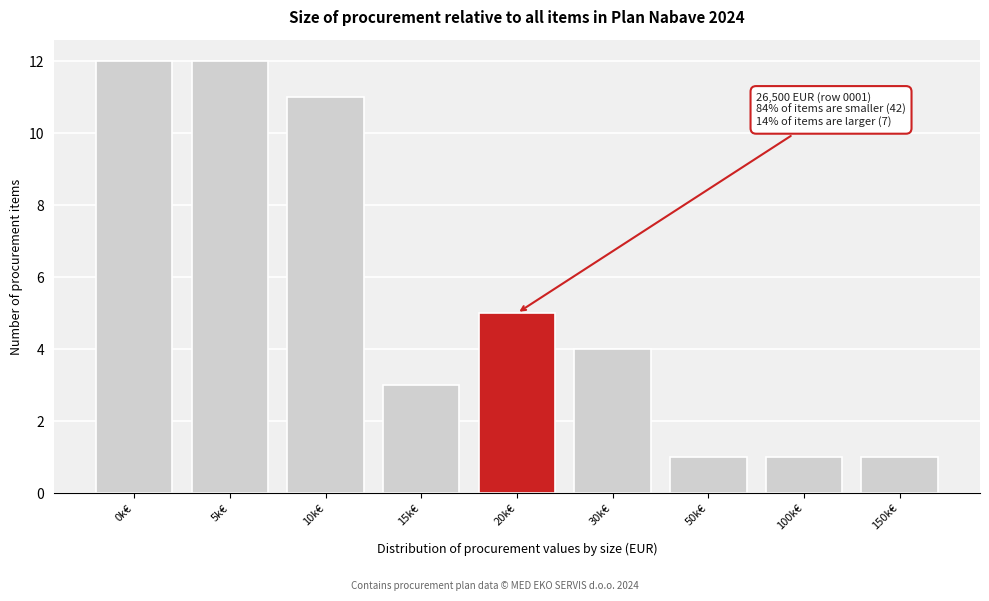

Reading left to right, extract all data points from this chart.

0k€=12	5k€=12	10k€=11	15k€=3	20k€=5	30k€=4	50k€=1	100k€=1	150k€=1